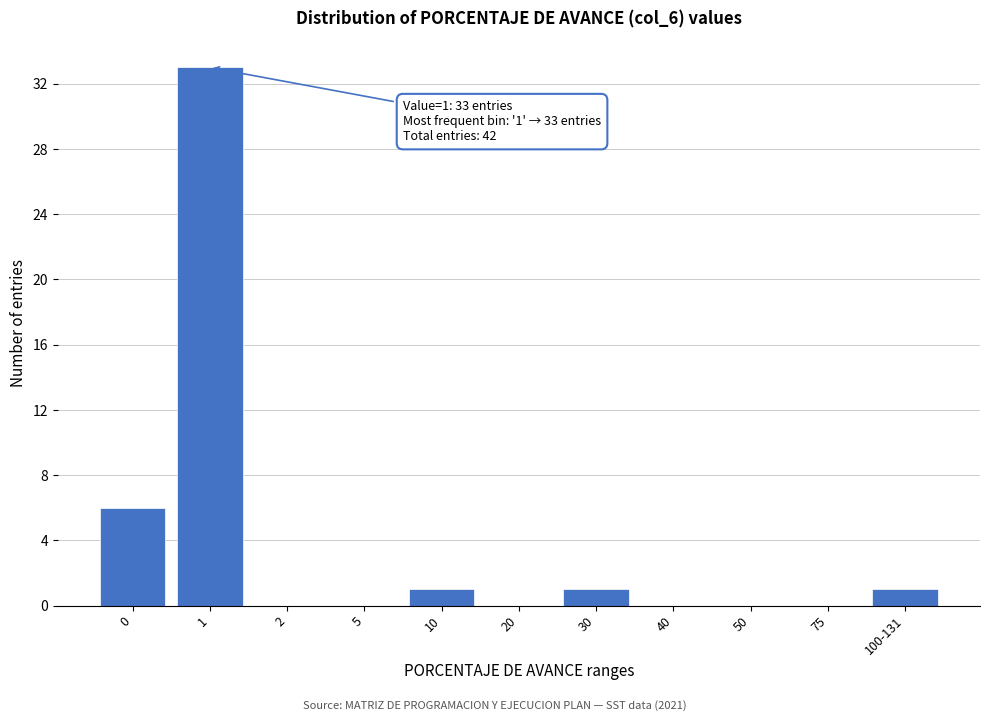

True or false: the data shows 33 at 1.

True